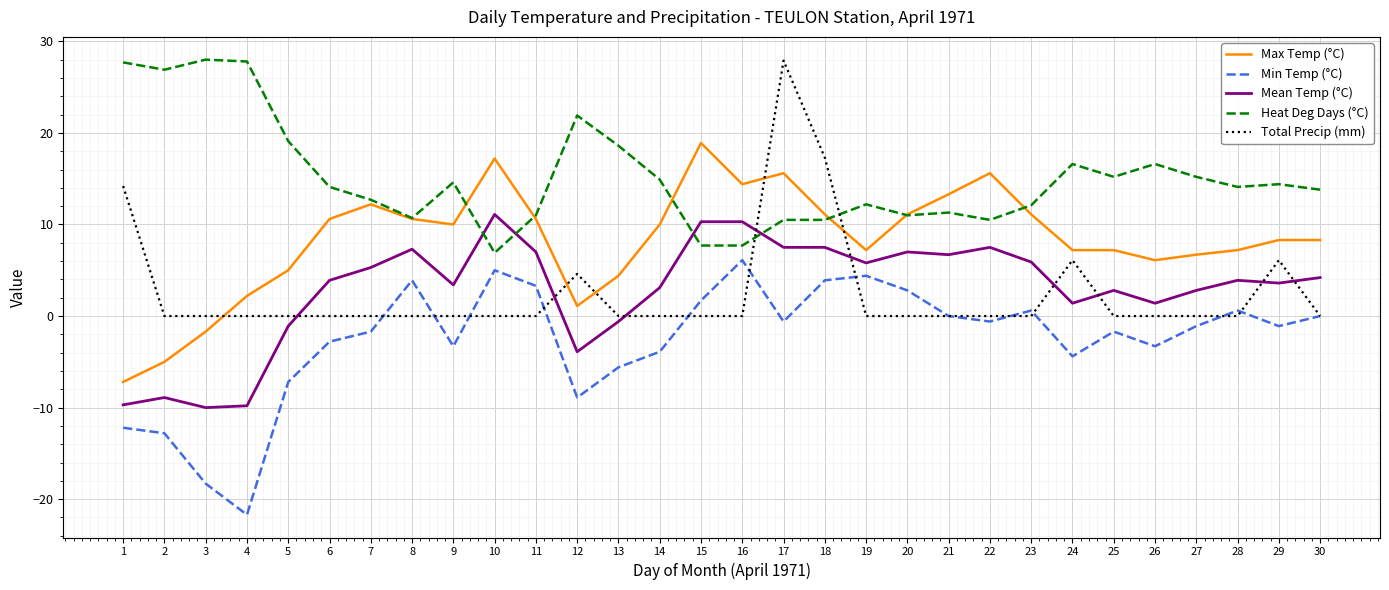

How many intersections are there between Mean Temp (°C) and Heat Deg Days (°C)?

4